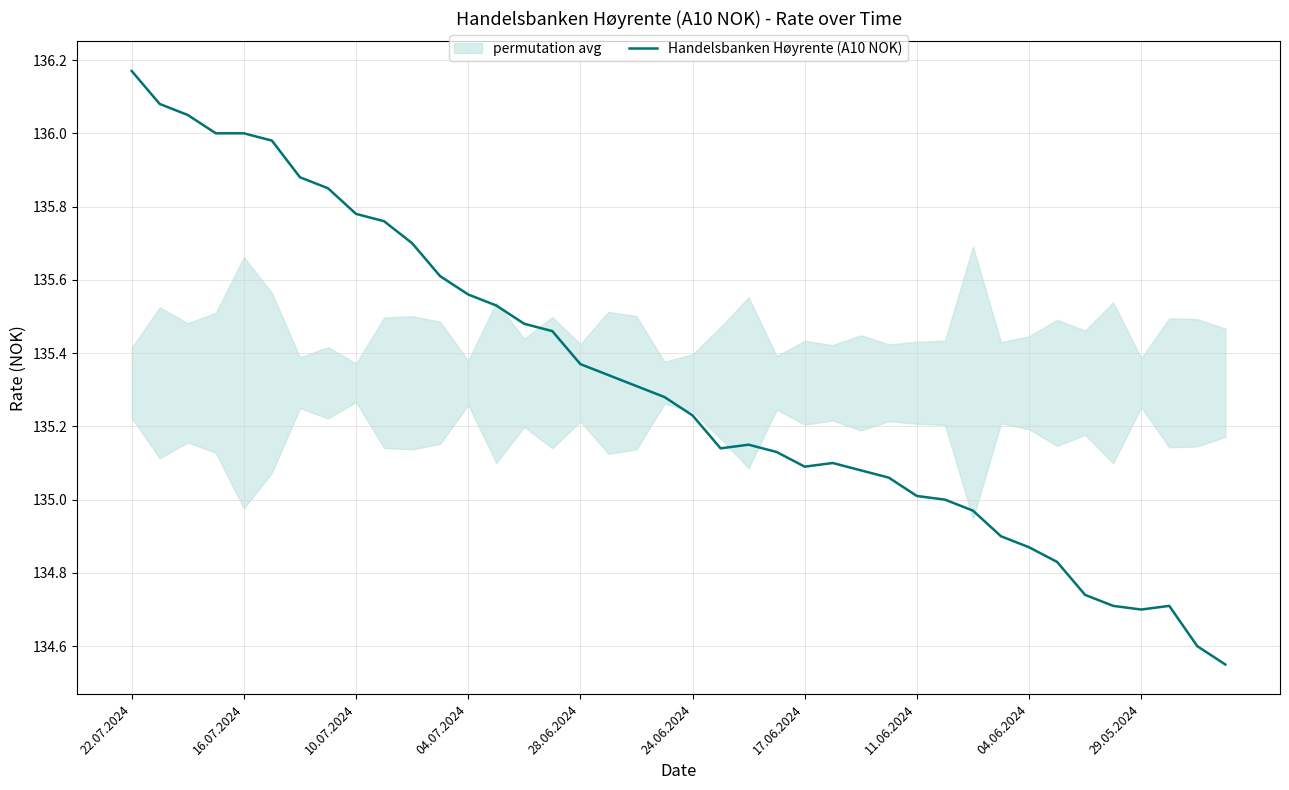

What is the change in value from 25 to 35?

-0.4